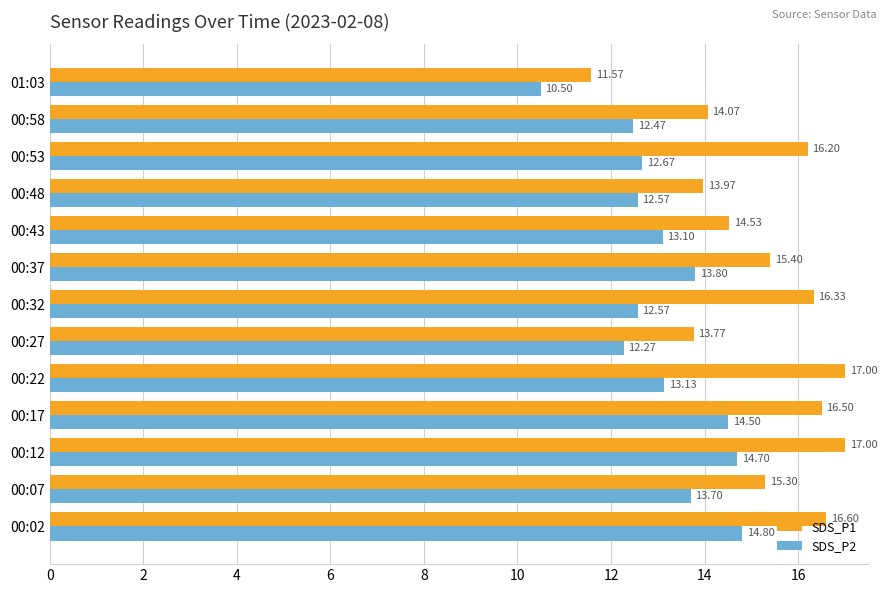

Which series has the largest range (max minus min)?

SDS_P1